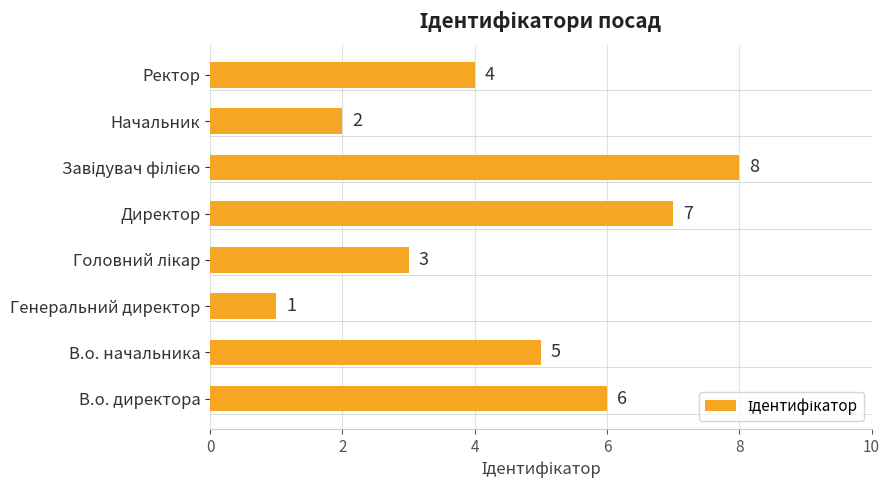

What is the greatest value displayed?

8